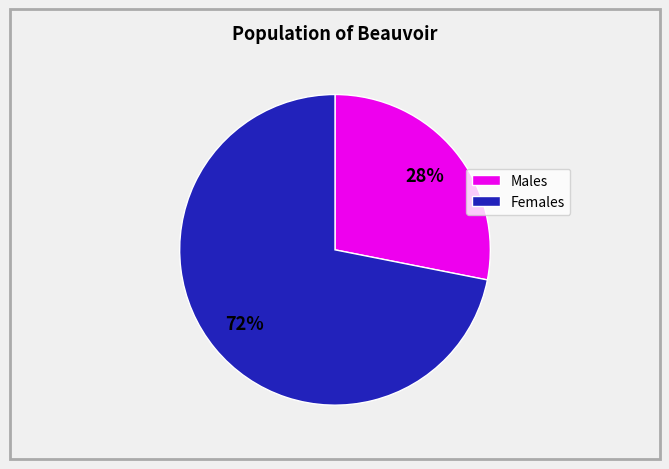

Is there any slice that represents more than half of the pie?

Yes